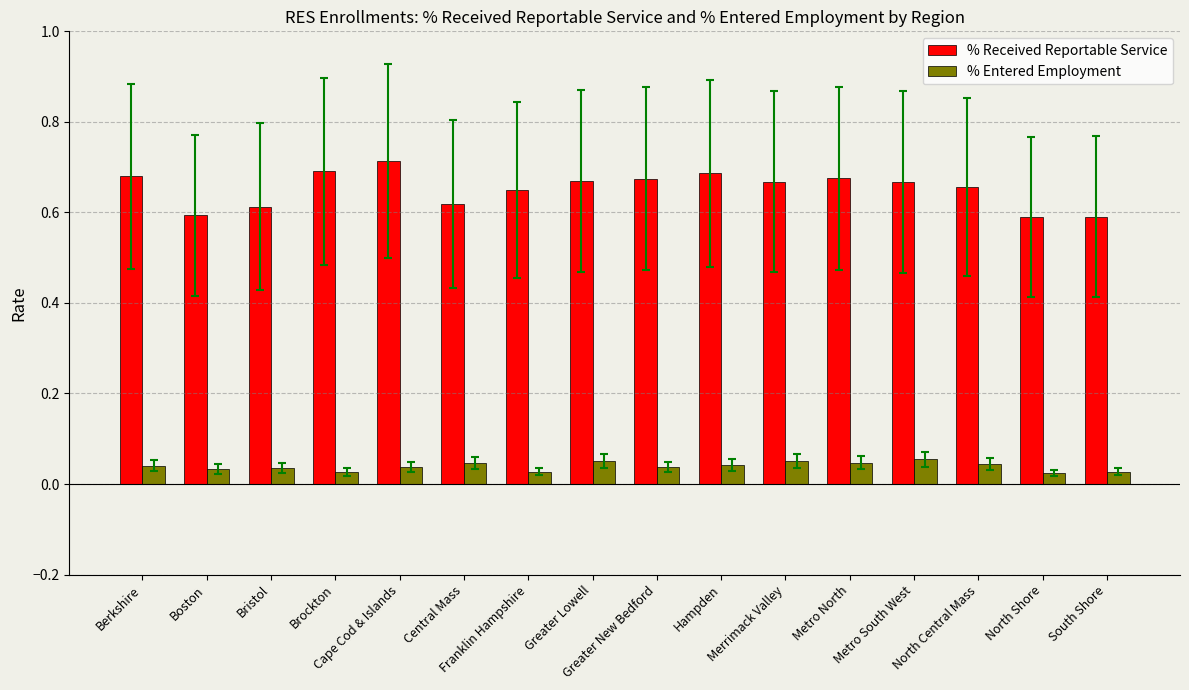

Rank the series by their maximum value, from highest to lowest.

% Received Reportable Service, % Entered Employment